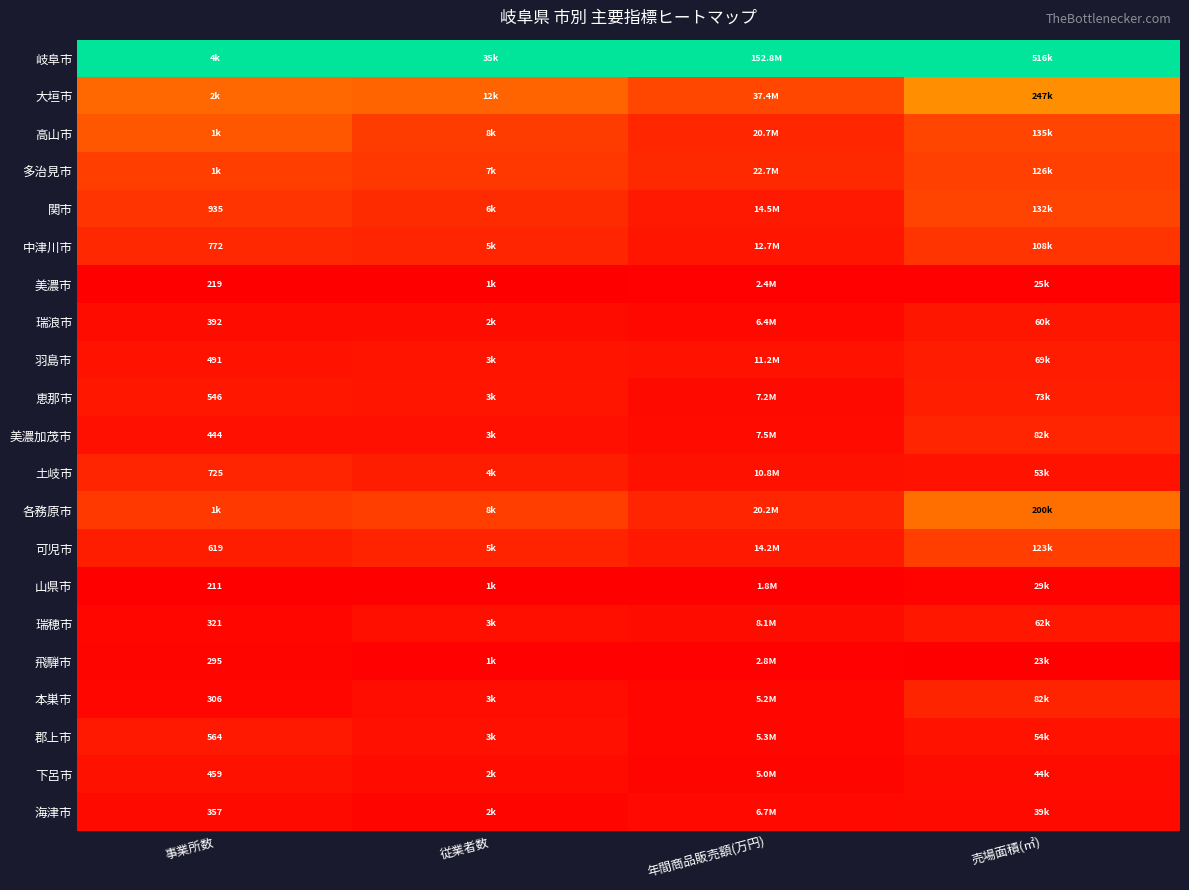

At 売場面積(㎡), list the series in order from largest to smallest.

岐阜市, 大垣市, 各務原市, 高山市, 関市, 多治見市, 可児市, 中津川市, 美濃加茂市, 本巣市, 恵那市, 羽島市, 瑞穂市, 瑞浪市, 郡上市, 土岐市, 下呂市, 海津市, 山県市, 美濃市, 飛騨市